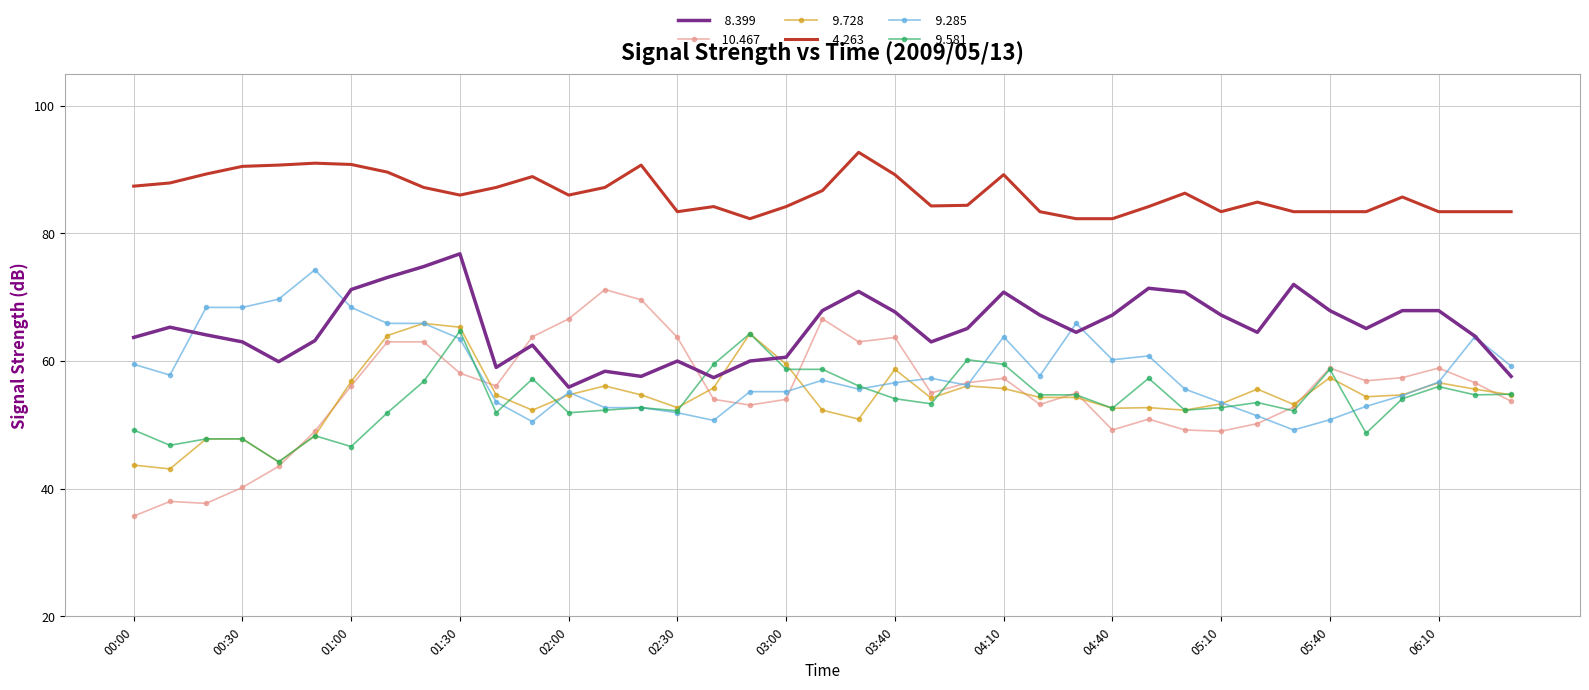

What is the greatest value displayed?

92.7